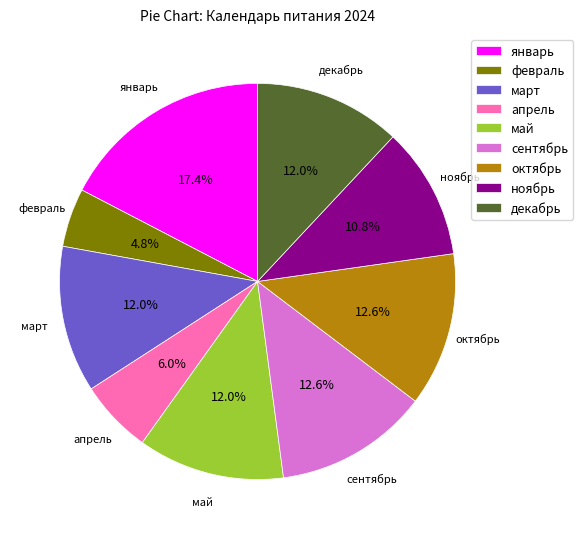

How much of the chart is everything except январь?

82.6%